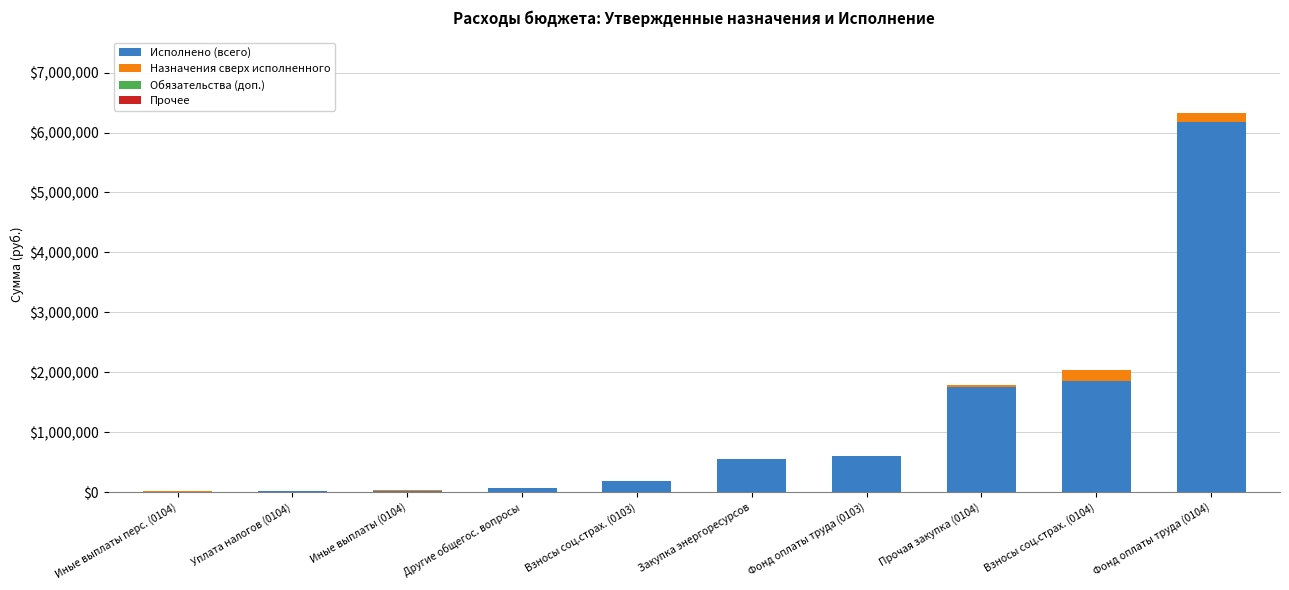

What is the highest value of the Исполнено (всего) series?

6179241.8